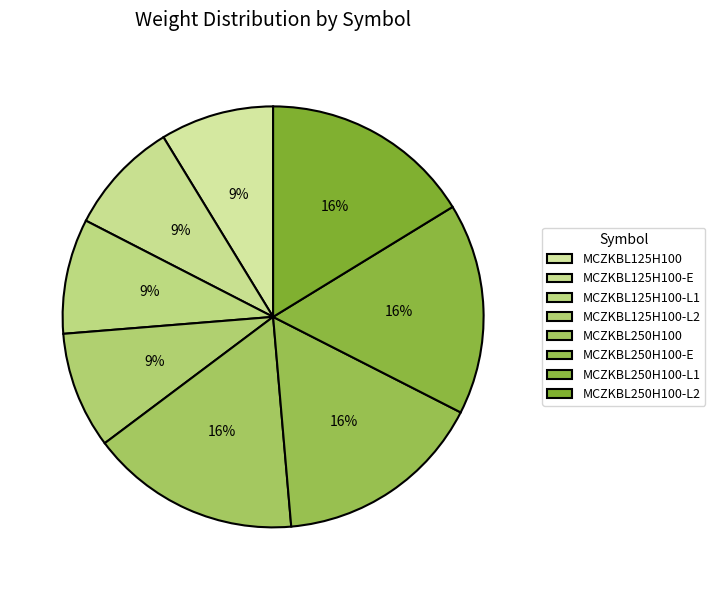

Which slice is the largest?

MCZKBL250H100-L1